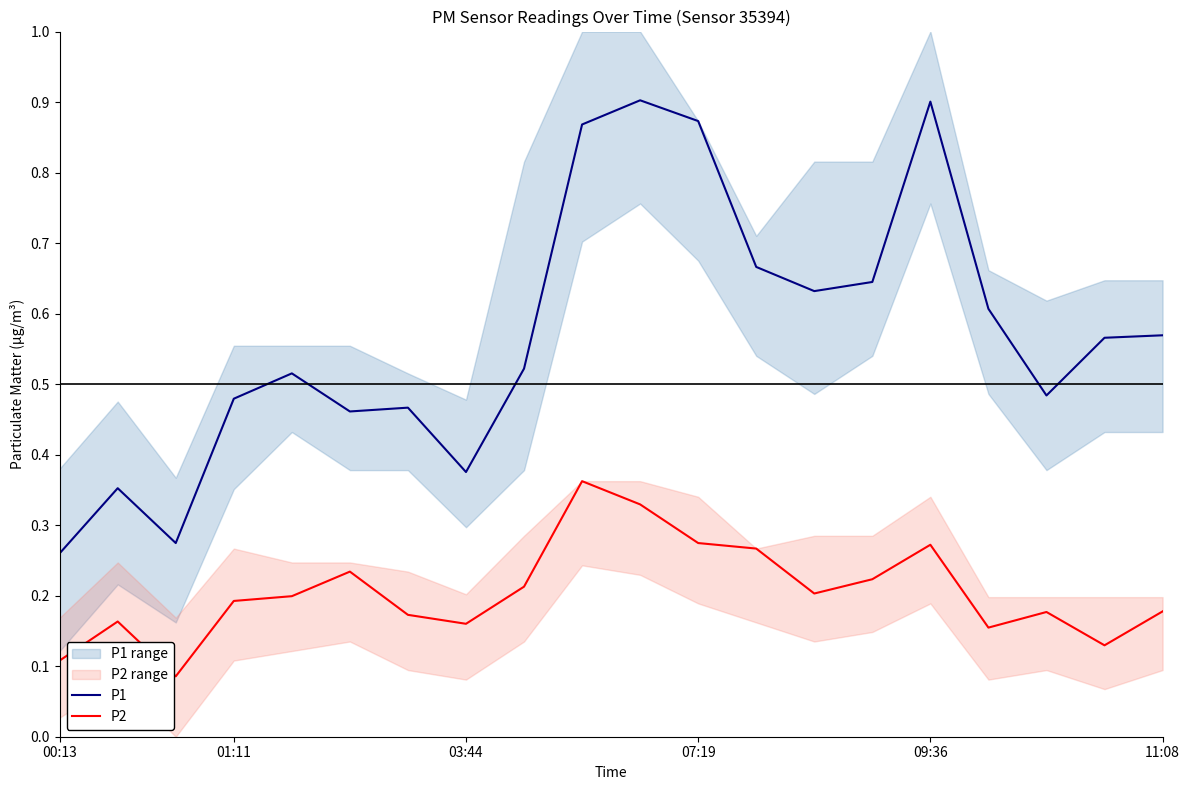

What is the sum of all P2 values?

4.1